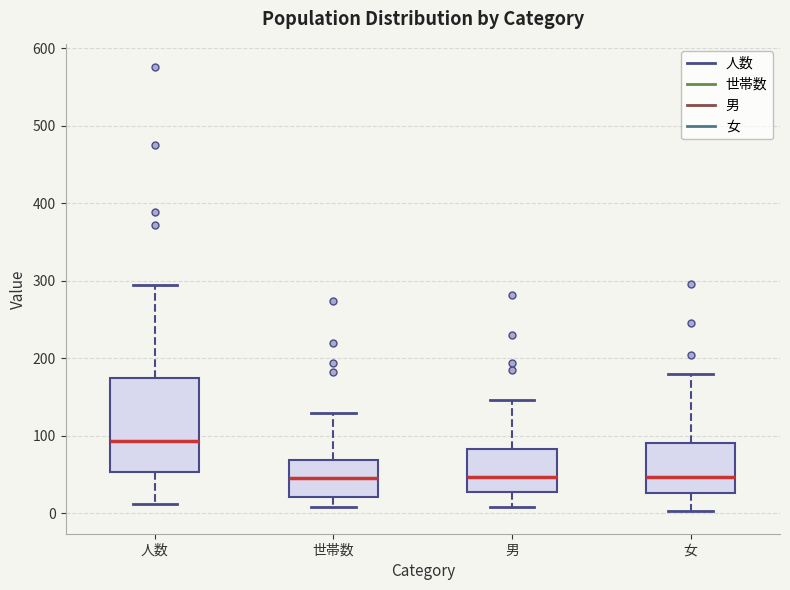

Reading left to right, read every box against the y-axis: the position of its median line, the range the box covers, and the ends of its whiskers. The values are not printed on the chart, so give them approximately, as read against the axis.

人数: median 90, box 50 to 170, whiskers 10 to 290
世帯数: median 50, box 20 to 70, whiskers 10 to 130
男: median 50, box 30 to 80, whiskers 10 to 150
女: median 50, box 30 to 90, whiskers 0 to 180